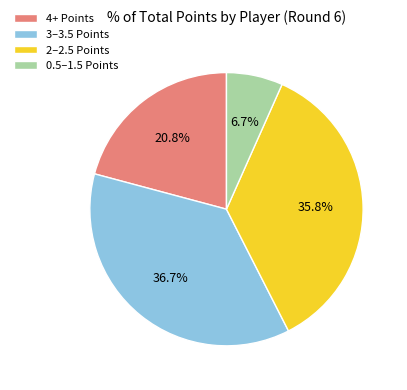

Between 0.5–1.5 Points and 4+ Points, which is larger?

4+ Points